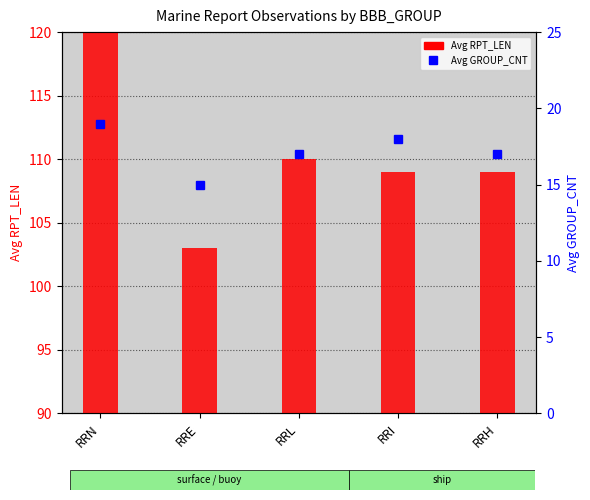

Which series has the largest range (max minus min)?

Avg RPT_LEN